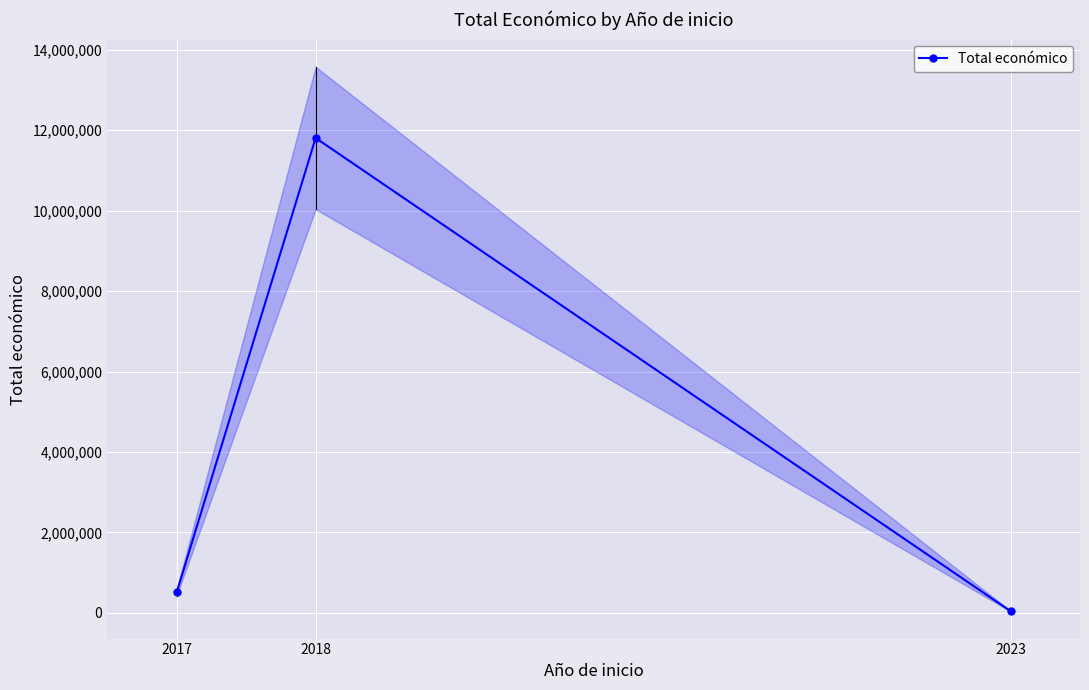

What is the greatest value displayed?

11808440